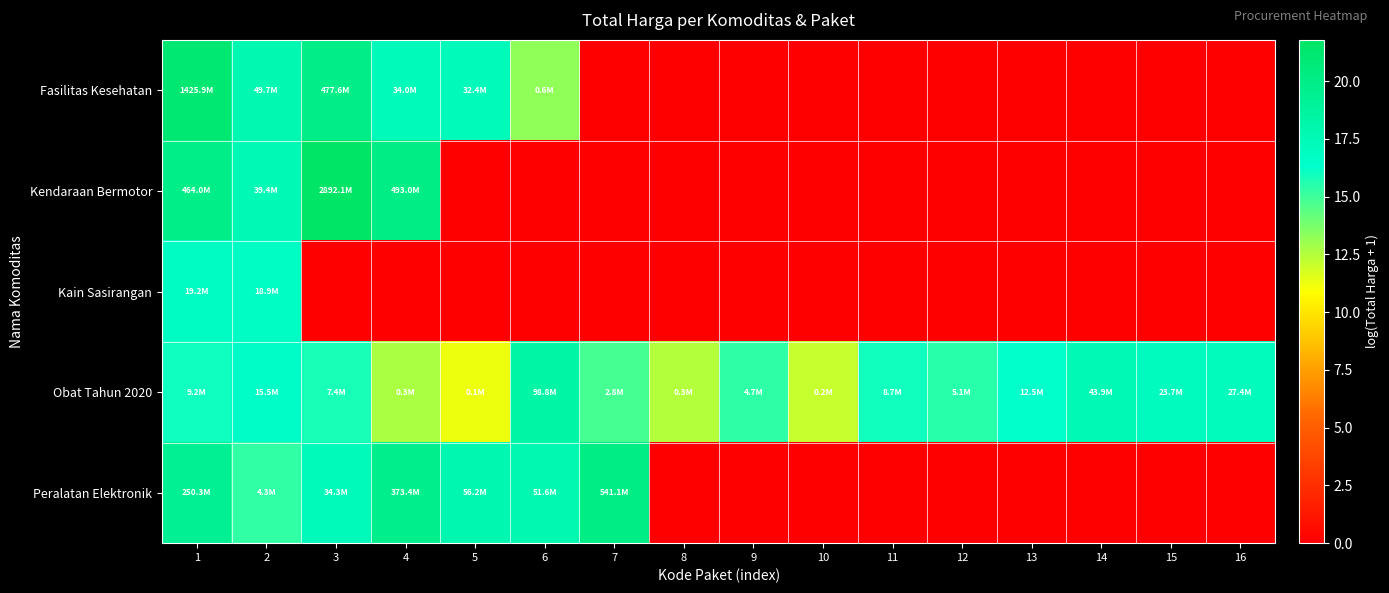

What is the total value across all series at 10?

12.1